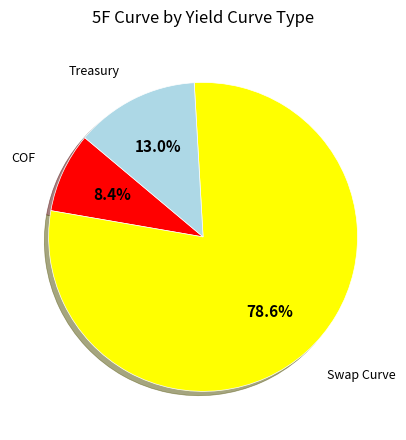

Is there a majority slice in this chart?

Yes